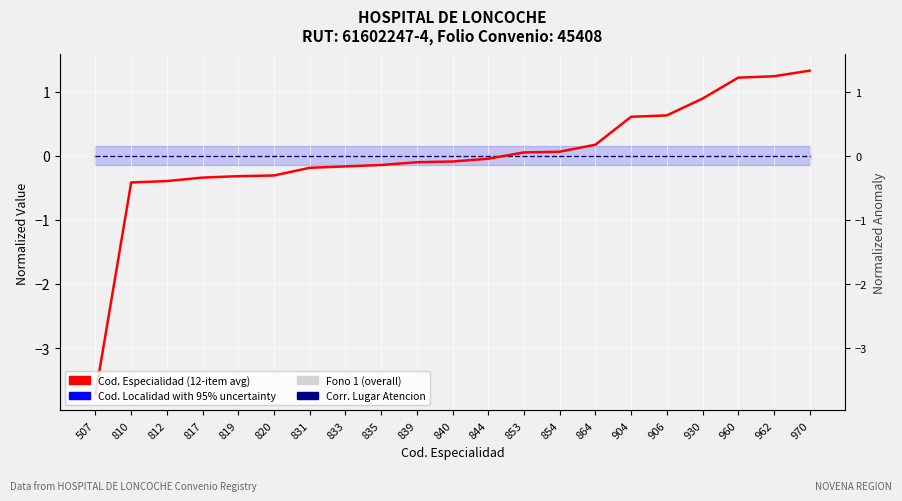

At which category is the sum across all series the highest?

970